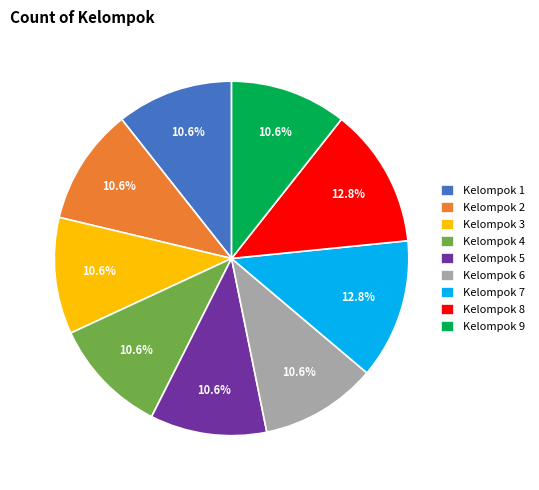

The Kelompok 5 slice represents 3% of the pie. True or false?

False